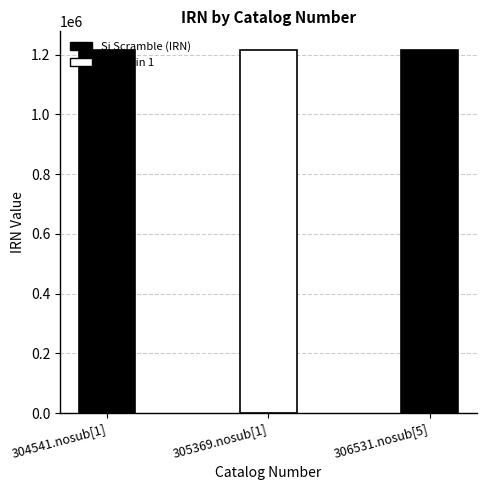

How many data points does each series have?

3